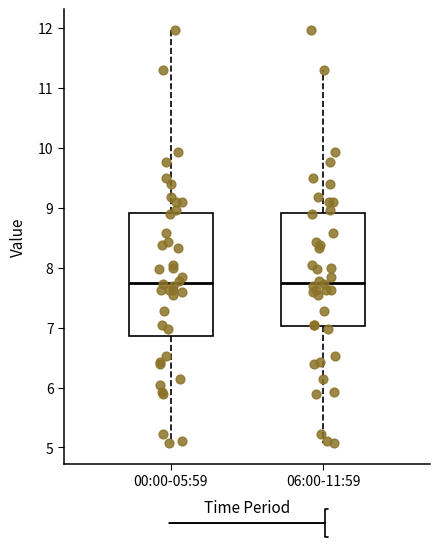

Reading left to right, transcribe this box plot: for each box, give where its median line is, the range the box spans, and where its two whiskers end, as read against the y-axis. The values are not printed on the chart, so give them approximately, as read against the axis.

00:00-05:59: median 7.8, box 6.9 to 8.9, whiskers 5.1 to 12.0
06:00-11:59: median 7.8, box 7.0 to 8.9, whiskers 5.1 to 11.3